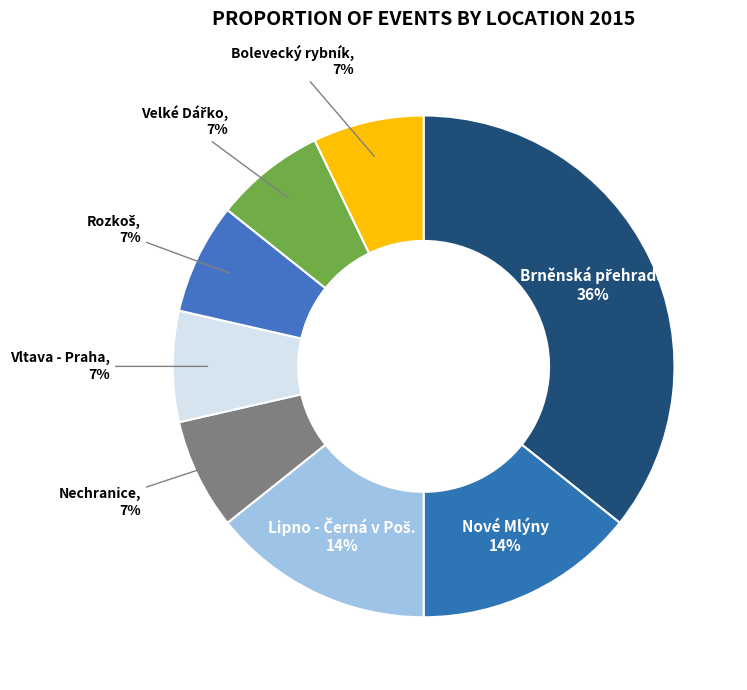

How many segments does this pie chart have?

8